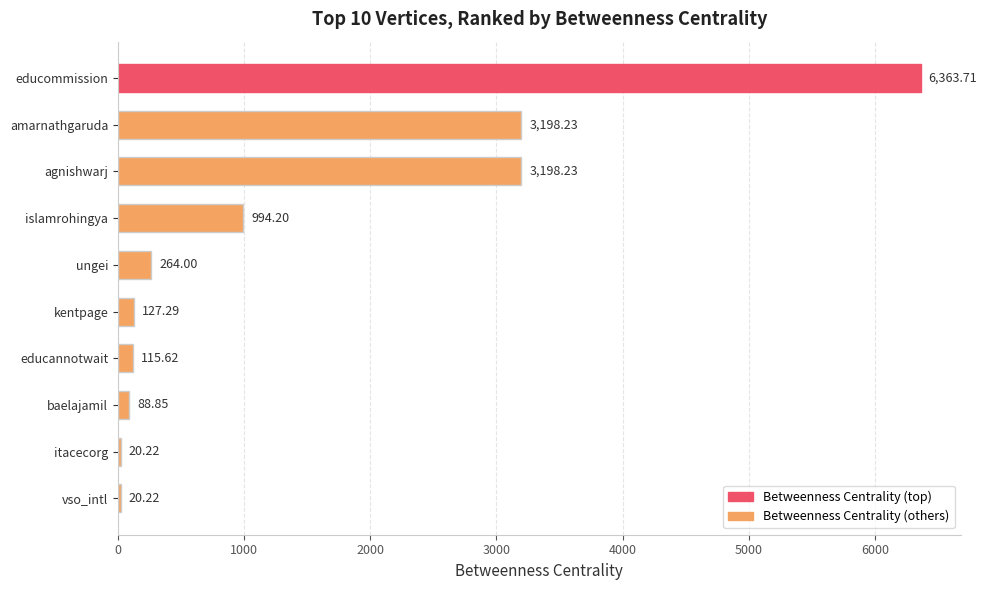

Between educannotwait and amarnathgaruda, which is larger?

amarnathgaruda